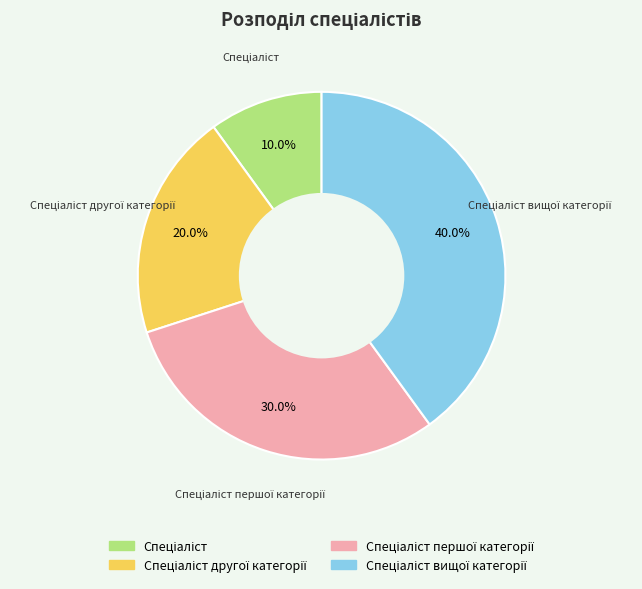

Is there a majority slice in this chart?

No